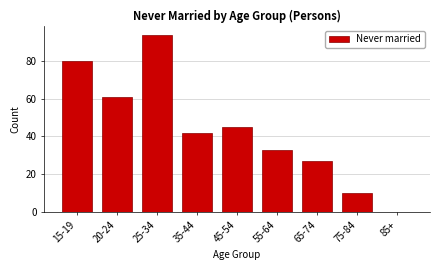

Reading left to right, transcribe all the data shown in this chart.

15-19=80	20-24=61	25-34=94	35-44=42	45-54=45	55-64=33	65-74=27	75-84=10	85+=0